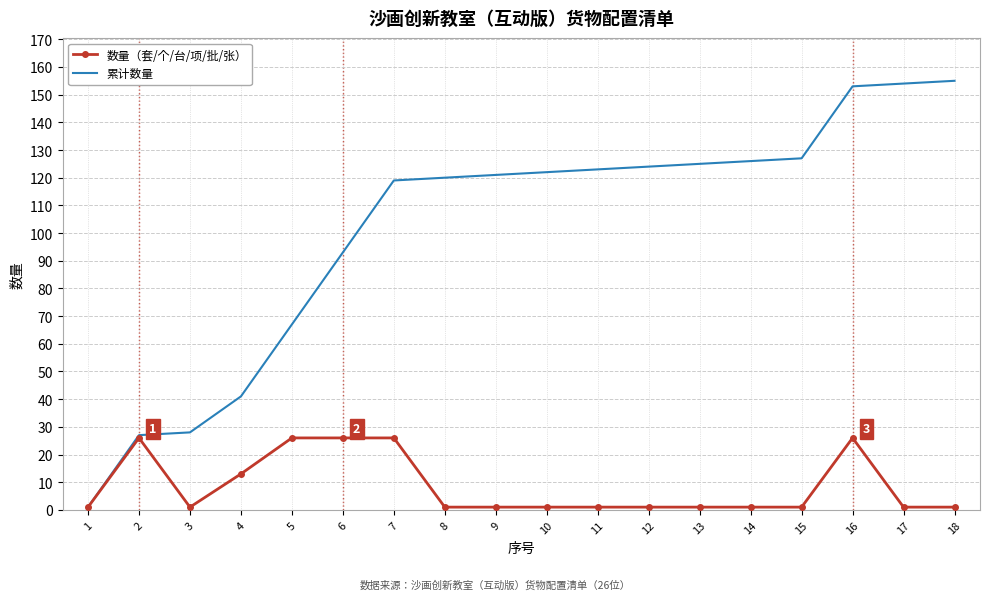

Rank the series by their average value, from highest to lowest.

累计数量, 数量（套/个/台/项/批/张）